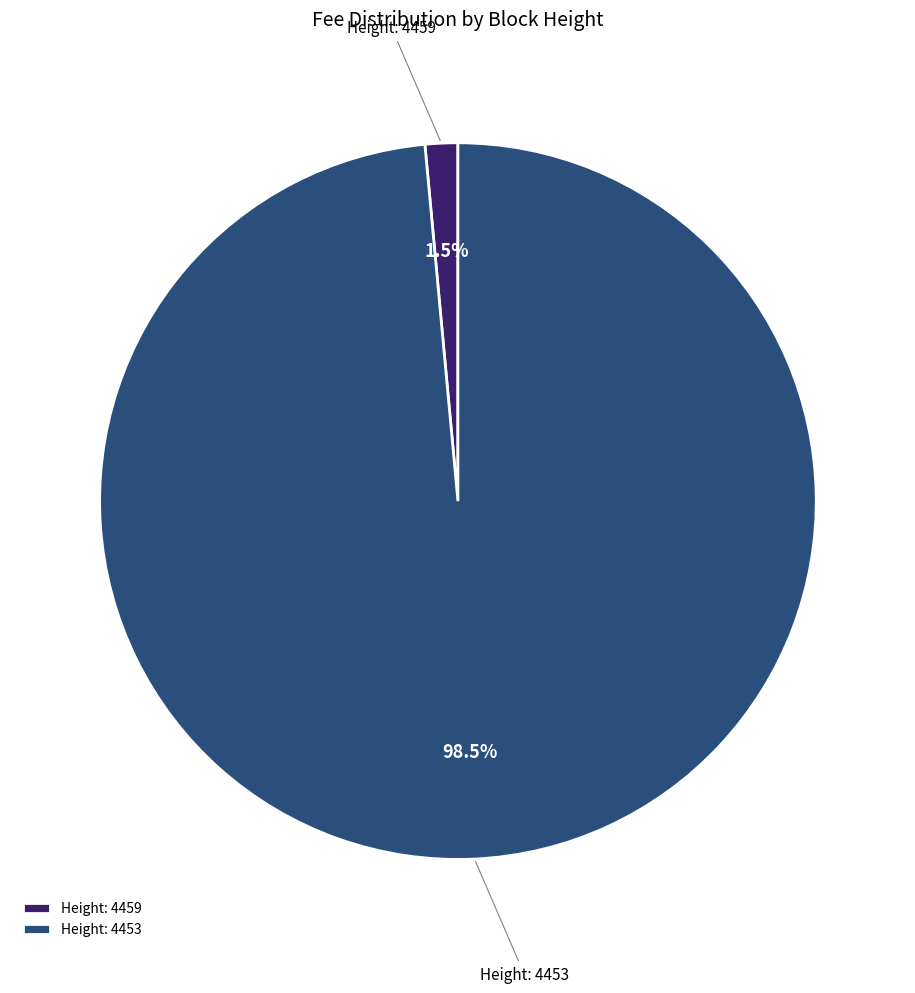

Is the sum of Height: 4453 and Height: 4459 greater than half?

Yes